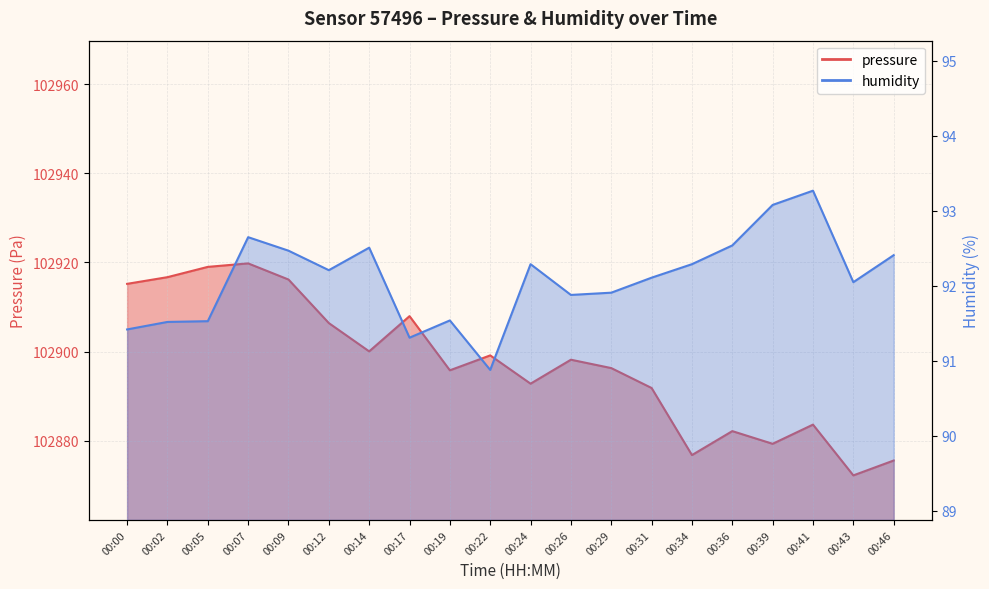

True or false: humidity and pressure cross at least once.

False